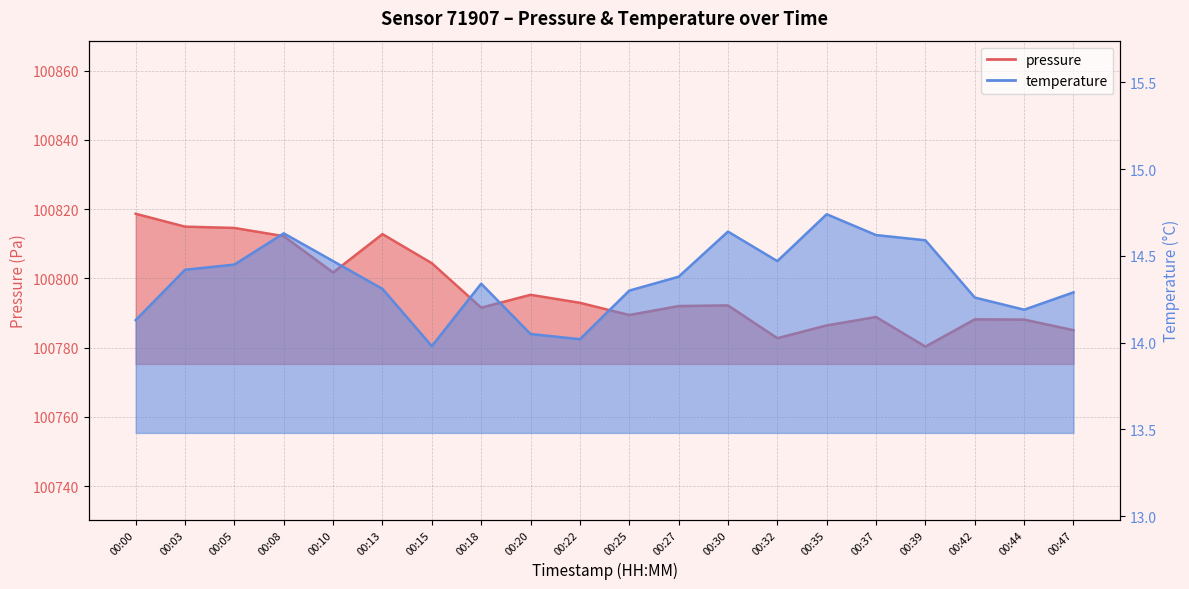

Is the value of pressure at 00:47 greater than the value of temperature at 00:00?

Yes